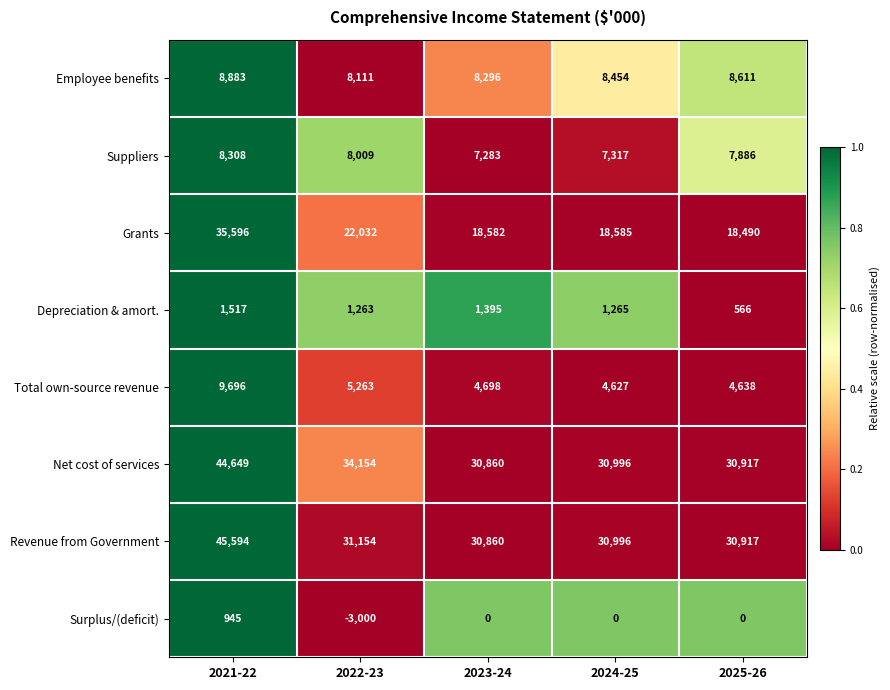

Which series has the largest total across all categories?

Net cost of services